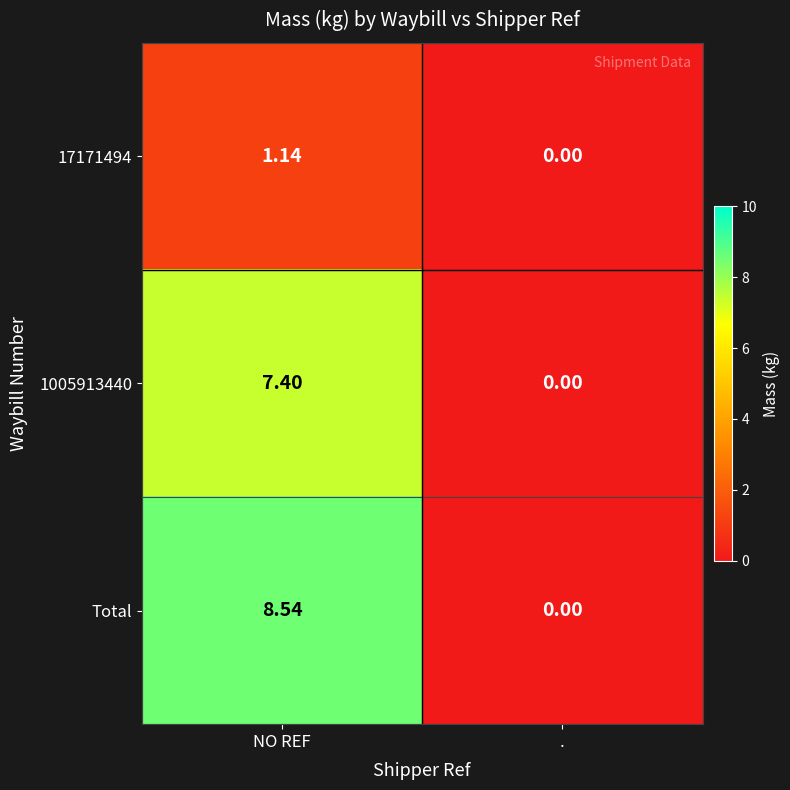

Which category has the highest value in the 1005913440 series?

NO REF